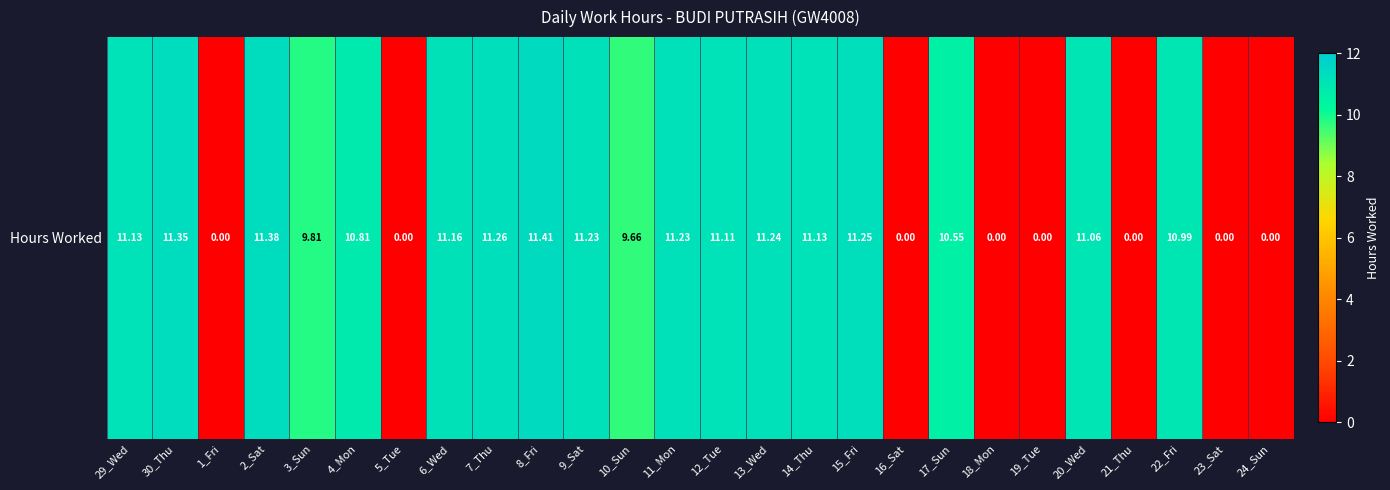

Between 5_Tue and 22_Fri, which is larger?

22_Fri